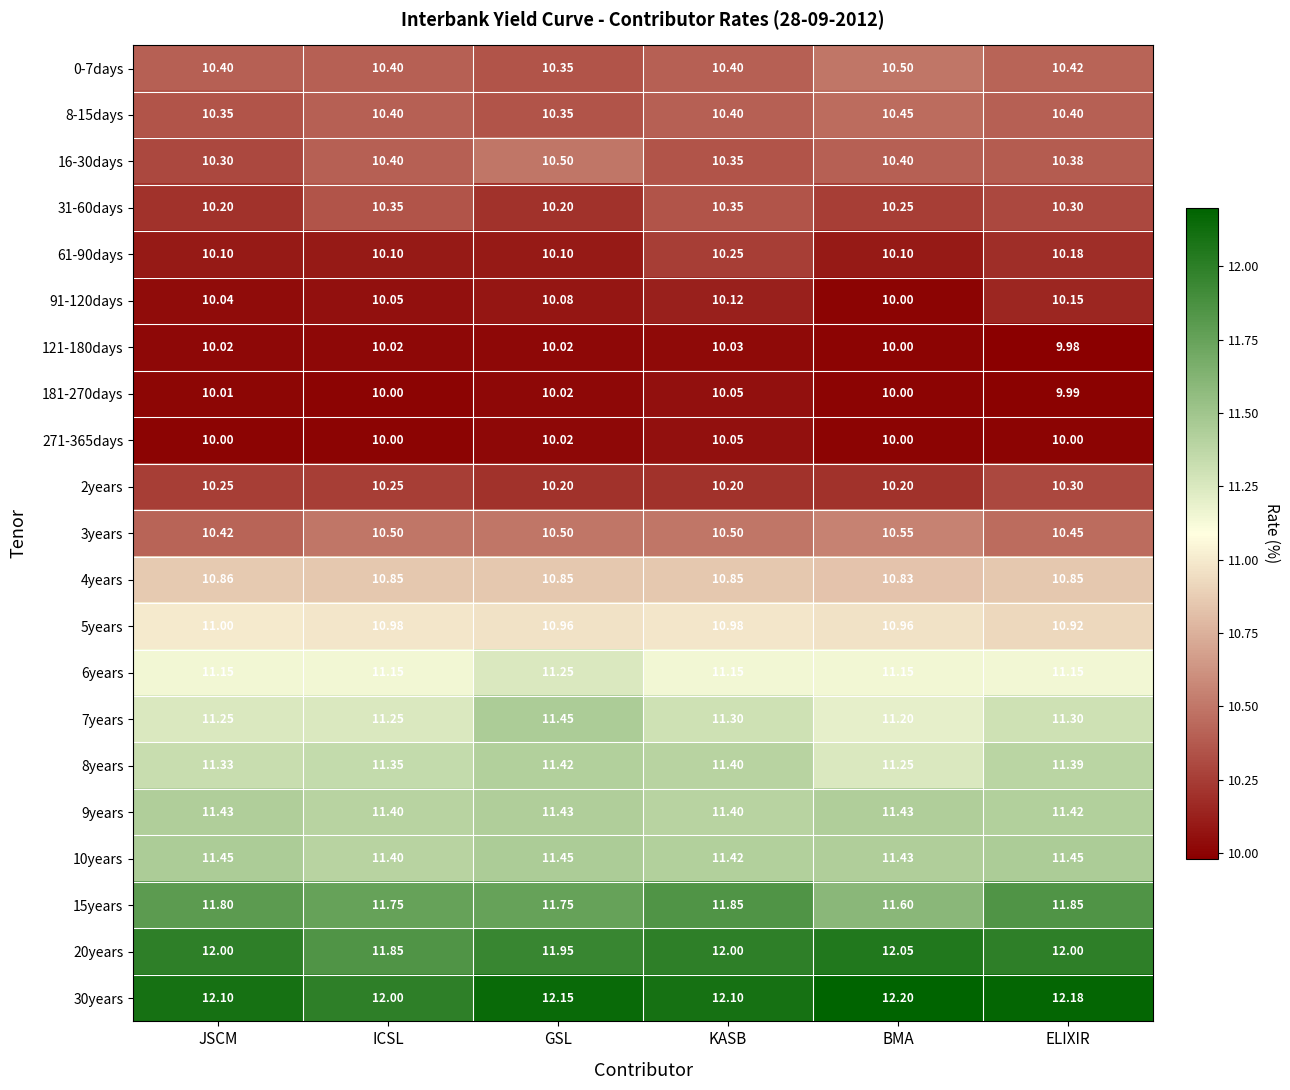

Which category has the highest value across all series?

BMA